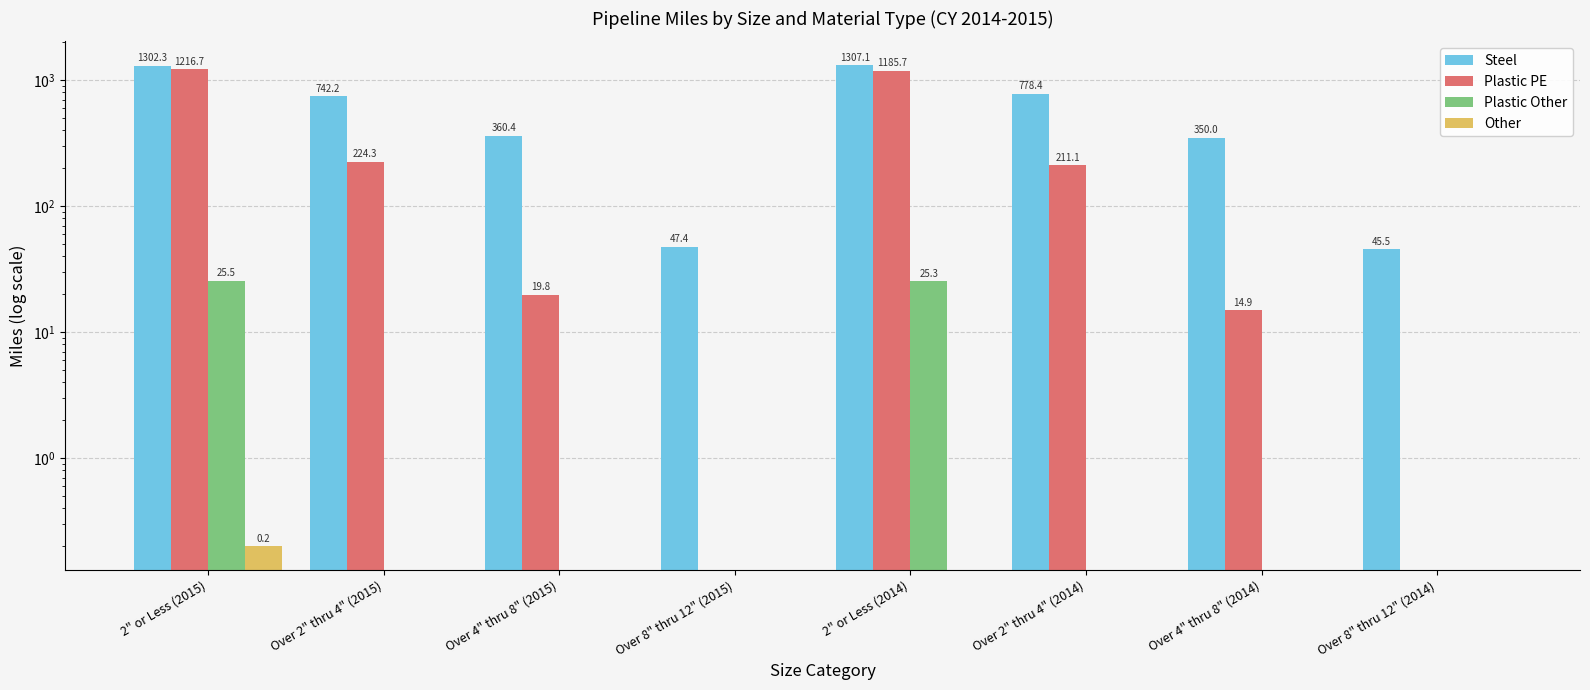

Reading right to left, transcribe all the data shown in this chart.

Steel: 45.5	350.0	778.4	1307.1	47.4	360.4	742.2	1302.3
Plastic PE: 0.0	14.9	211.1	1185.7	0.0	19.8	224.3	1216.7
Plastic Other: 0.0	0.0	0.0	25.3	0.0	0.0	0.0	25.5
Other: 0.0	0.0	0.0	0.0	0.0	0.0	0.0	0.2